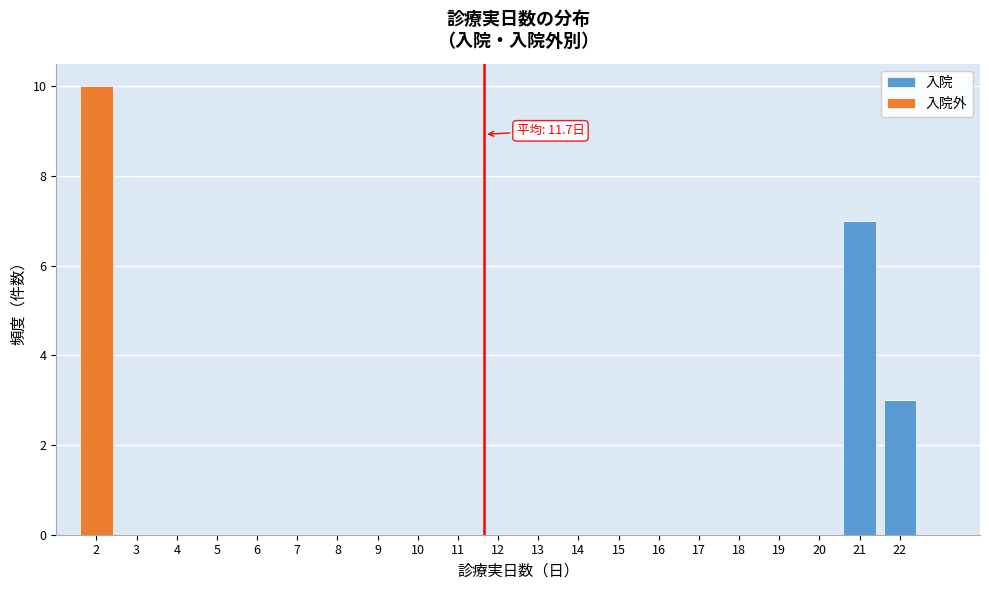

Which range on the x-axis has the tallest stacked bar (by total height)?

1.5 to 2.5